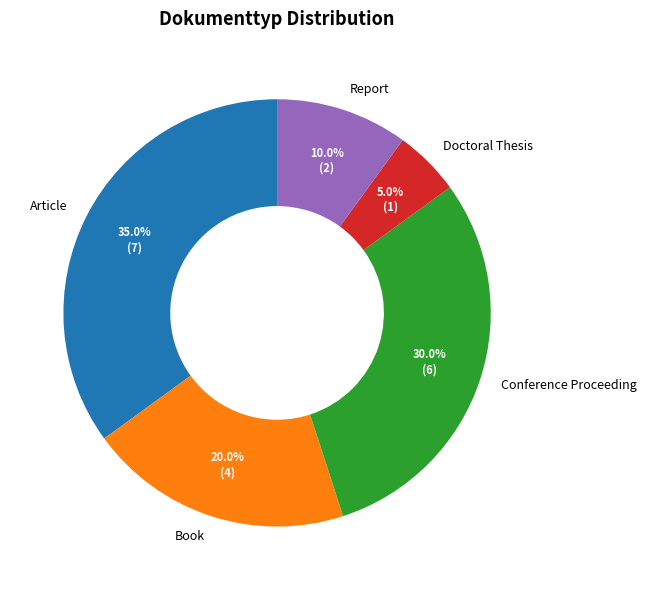

To the nearest percent, what is the difference between the Conference Proceeding and Doctoral Thesis slice percentages?

25%